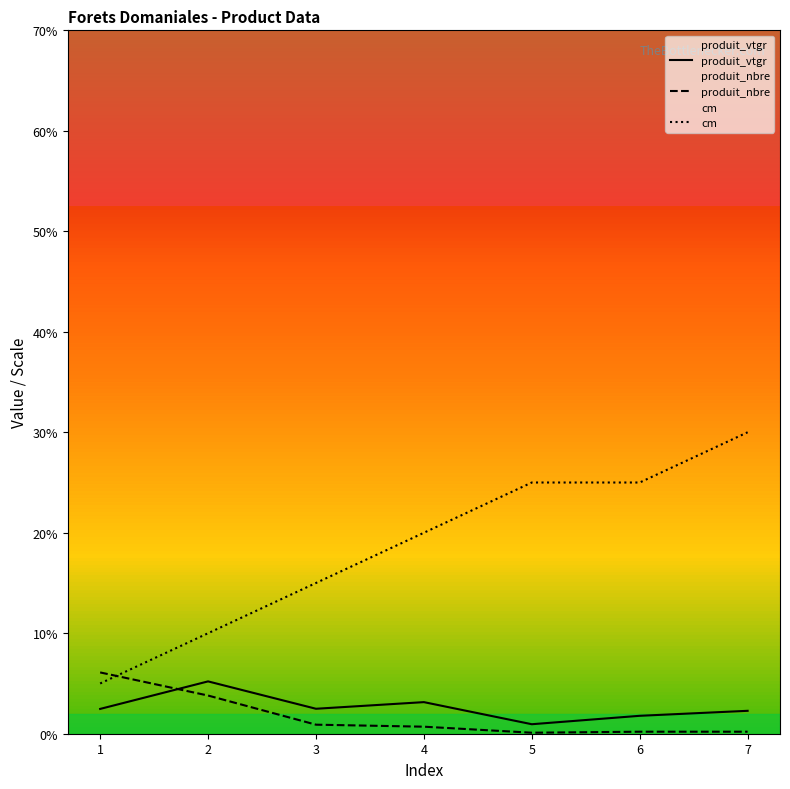

What is the sum of the produit_nbre values at 7 and 5?

0.3